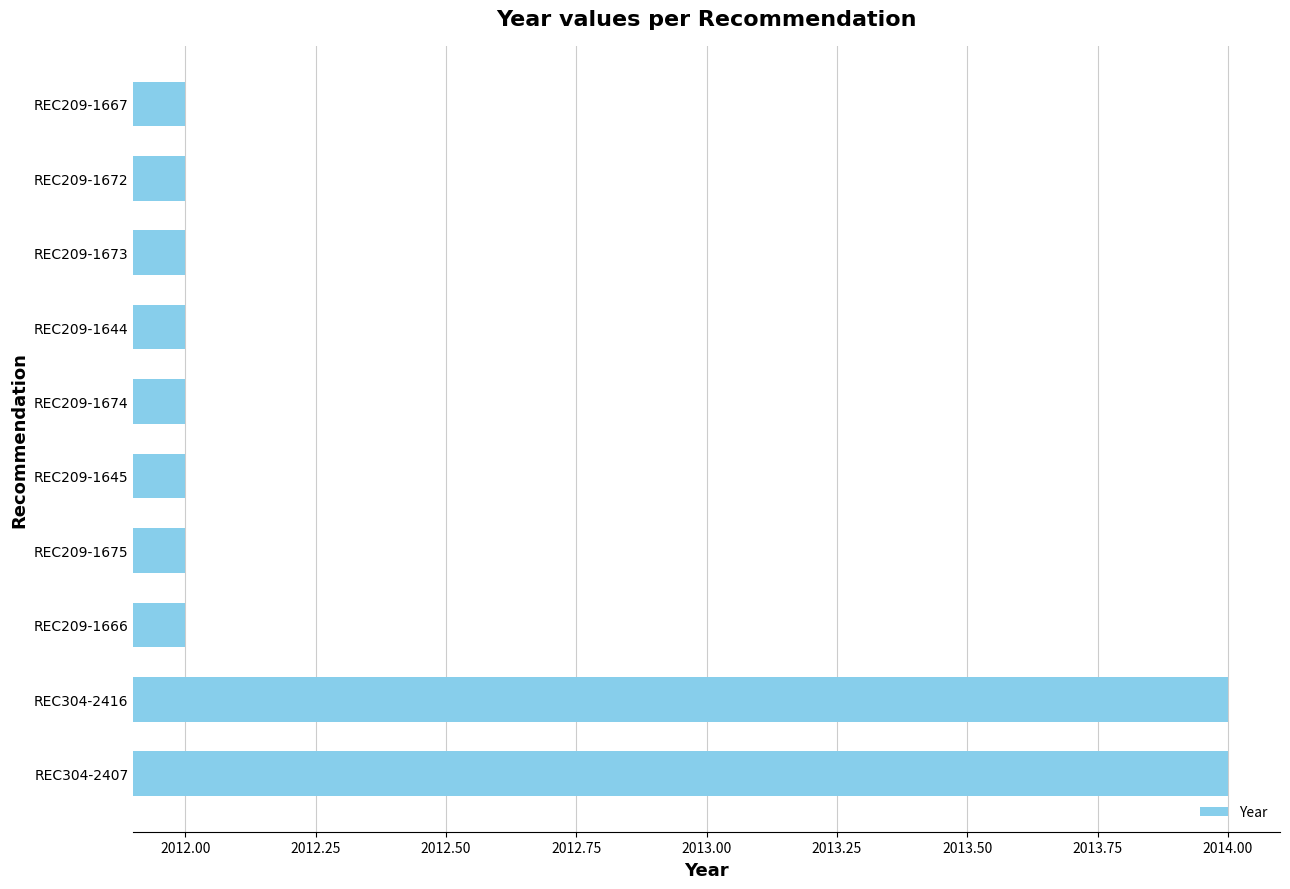

The chart shows a value of 841 at REC209-1674. True or false?

False